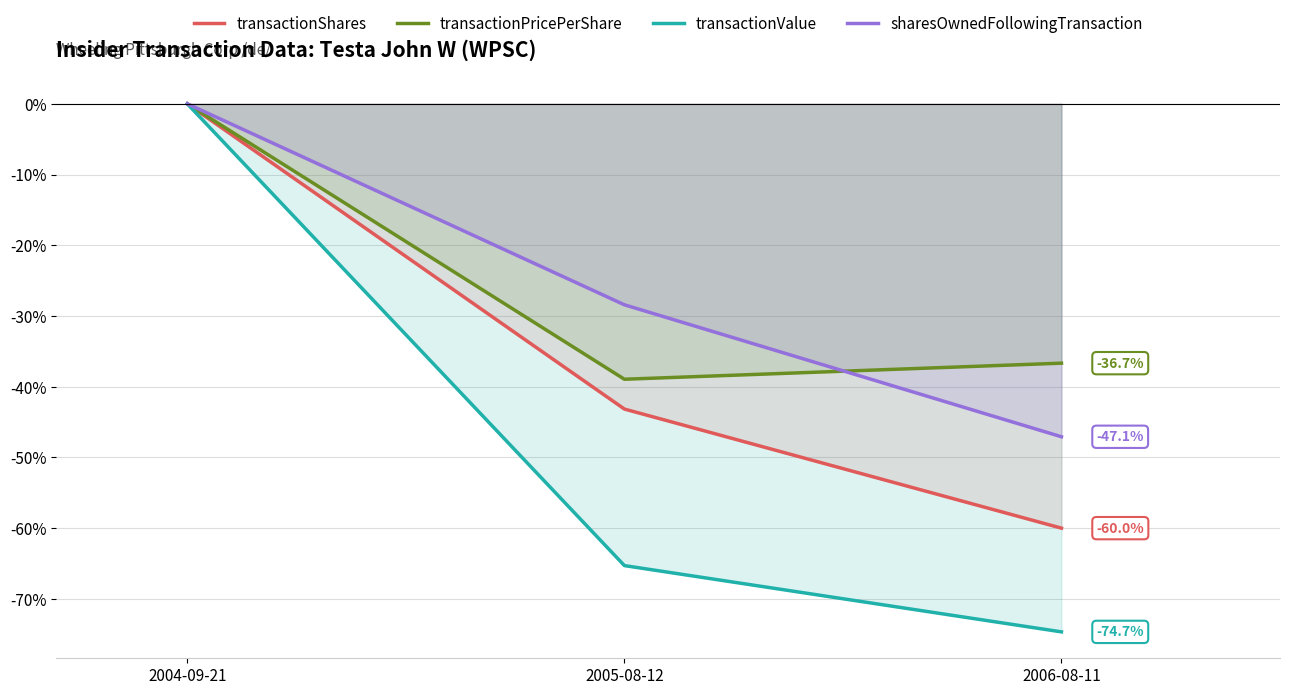

What is the total value across all series at 2005-08-12?

-175.8